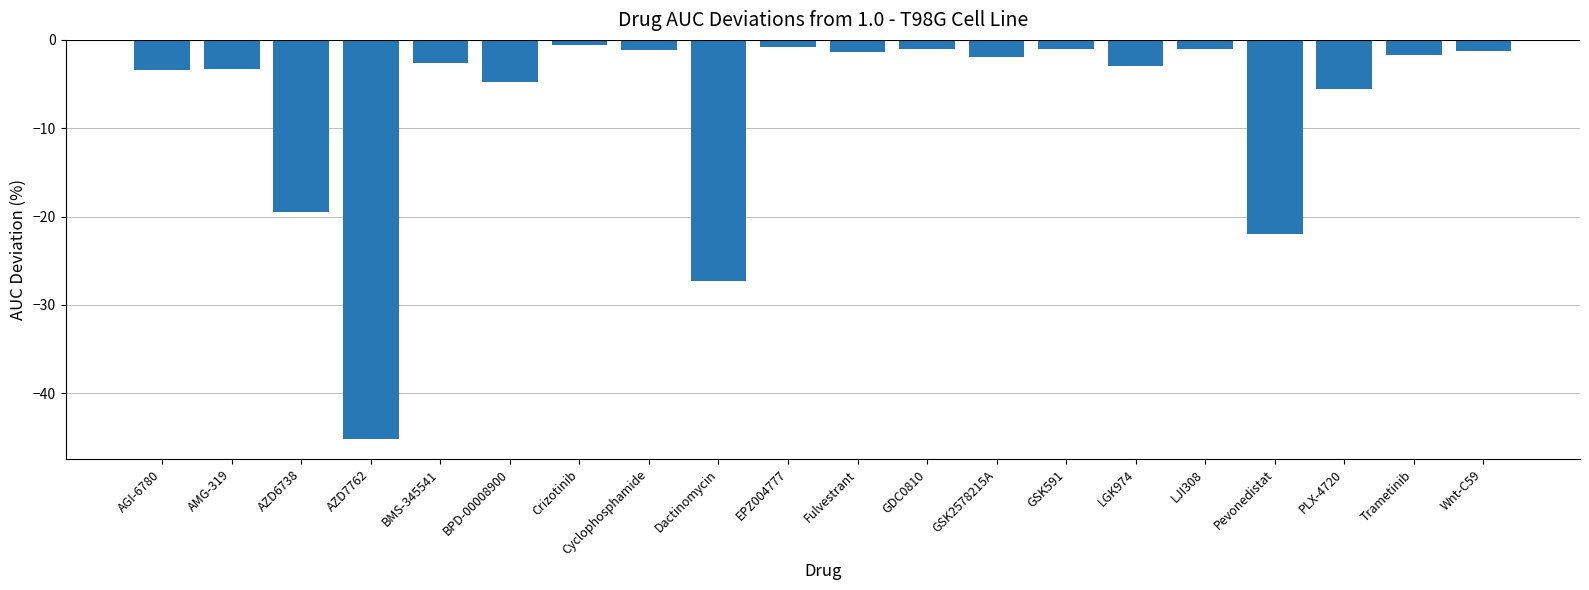

Which has a higher value, Pevonedistat or AZD6738?

AZD6738